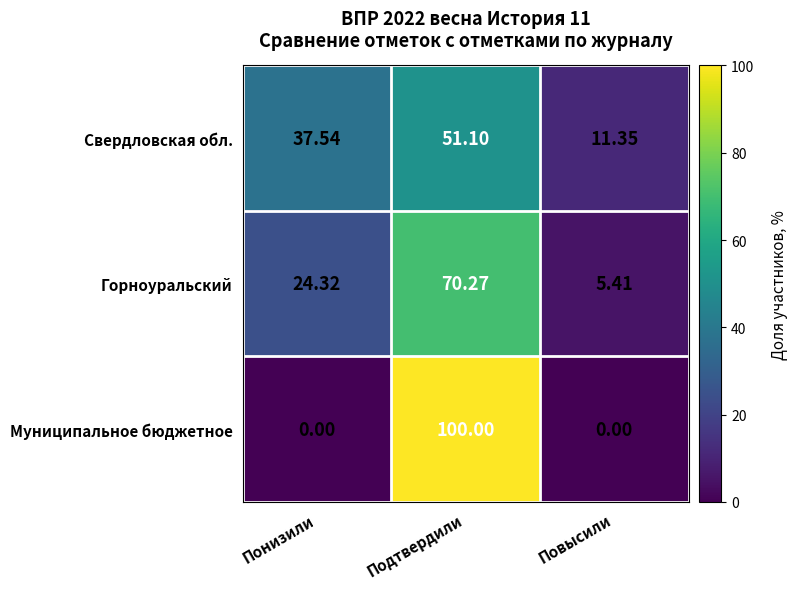

How many data points does each series have?

3